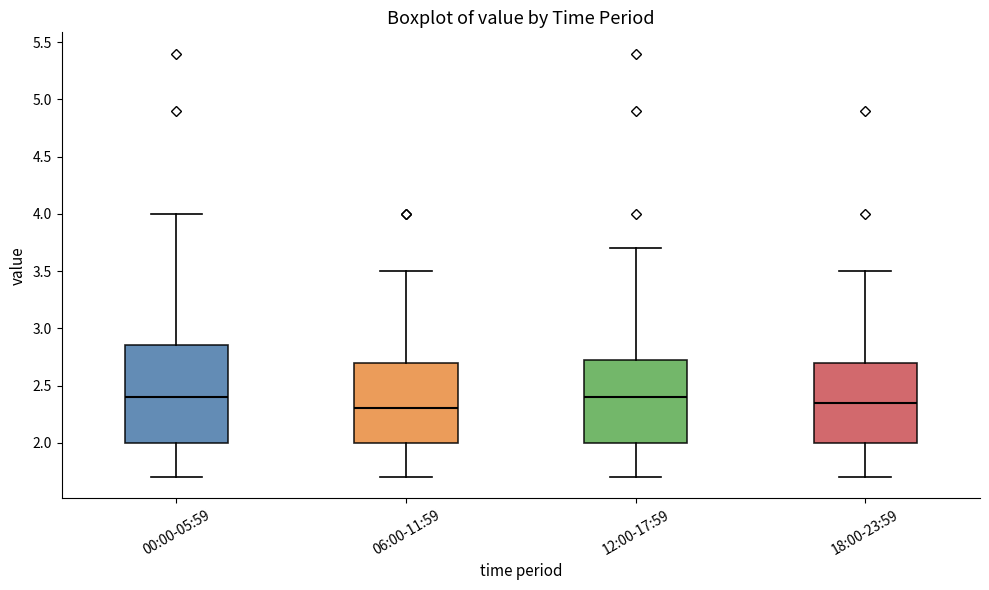

Reading left to right, read every box against the y-axis: the position of its median line, the range the box covers, and the ends of its whiskers. The values are not printed on the chart, so give them approximately, as read against the axis.

00:00-05:59: median 2.40, box 2.00 to 2.85, whiskers 1.70 to 4.00
06:00-11:59: median 2.30, box 2.00 to 2.70, whiskers 1.70 to 3.50
12:00-17:59: median 2.40, box 2.00 to 2.75, whiskers 1.70 to 3.70
18:00-23:59: median 2.35, box 2.00 to 2.70, whiskers 1.70 to 3.50